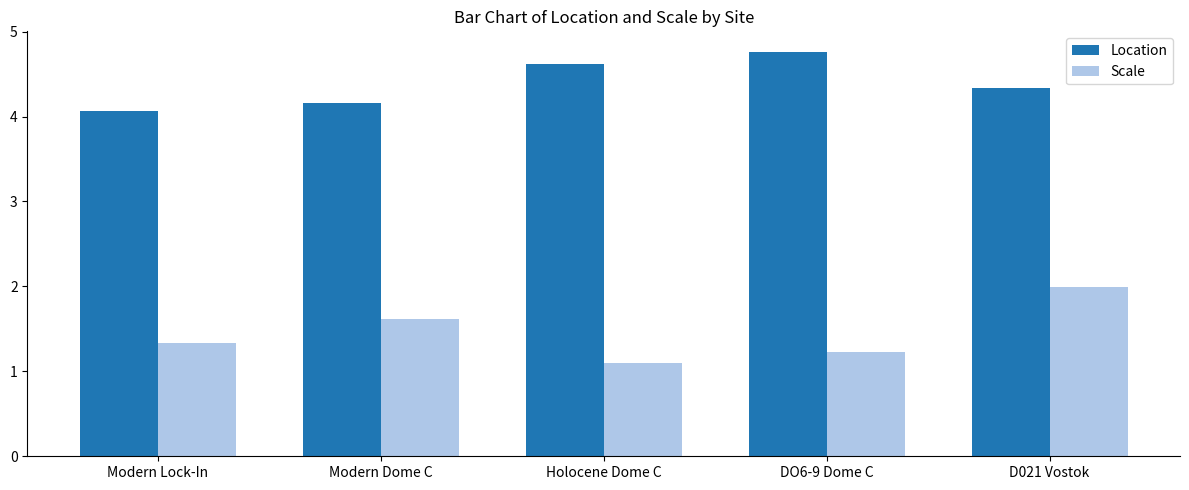

Reading left to right, extract all data points from this chart.

Location: Modern Lock-In=4.1	Modern Dome C=4.2	Holocene Dome C=4.6	DO6-9 Dome C=4.8	D021 Vostok=4.3
Scale: Modern Lock-In=1.3	Modern Dome C=1.6	Holocene Dome C=1.1	DO6-9 Dome C=1.2	D021 Vostok=2.0